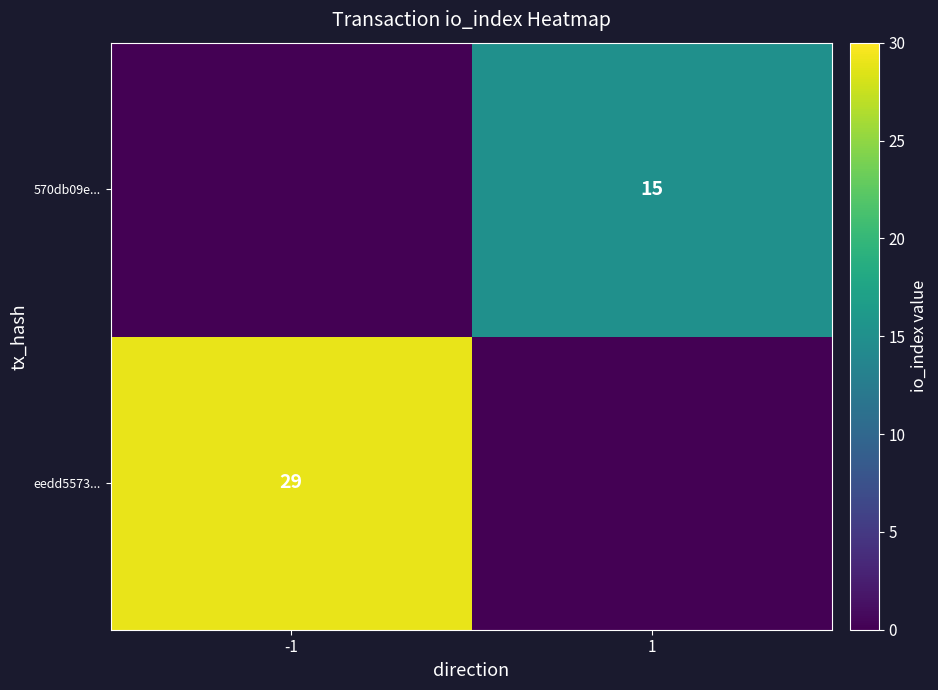

The eedd5573... series shows 29 at -1. True or false?

True